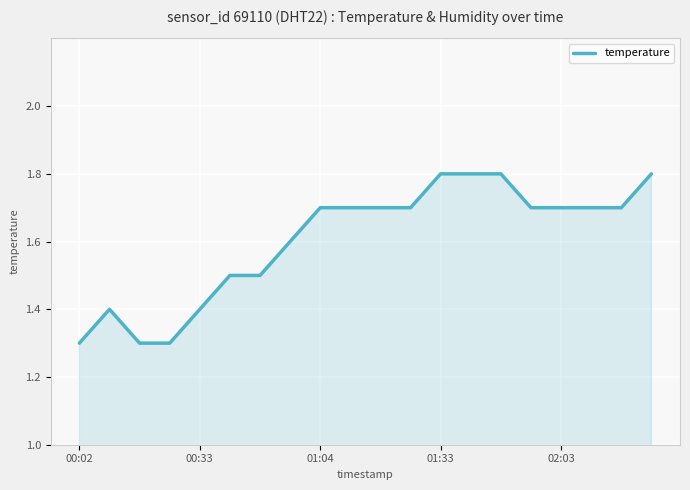

What is the maximum value shown in the chart?

1.8